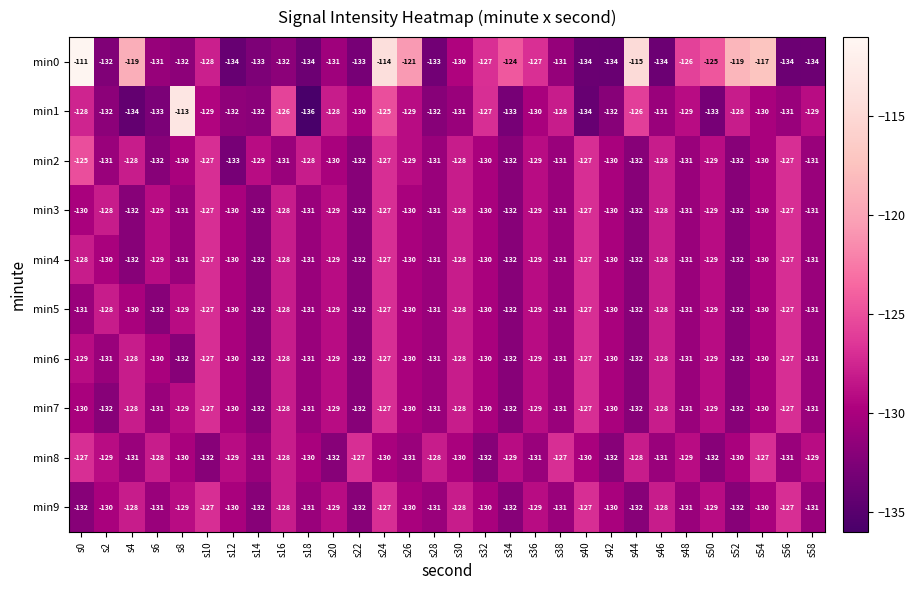

The min7 series shows -232 at s12. True or false?

False